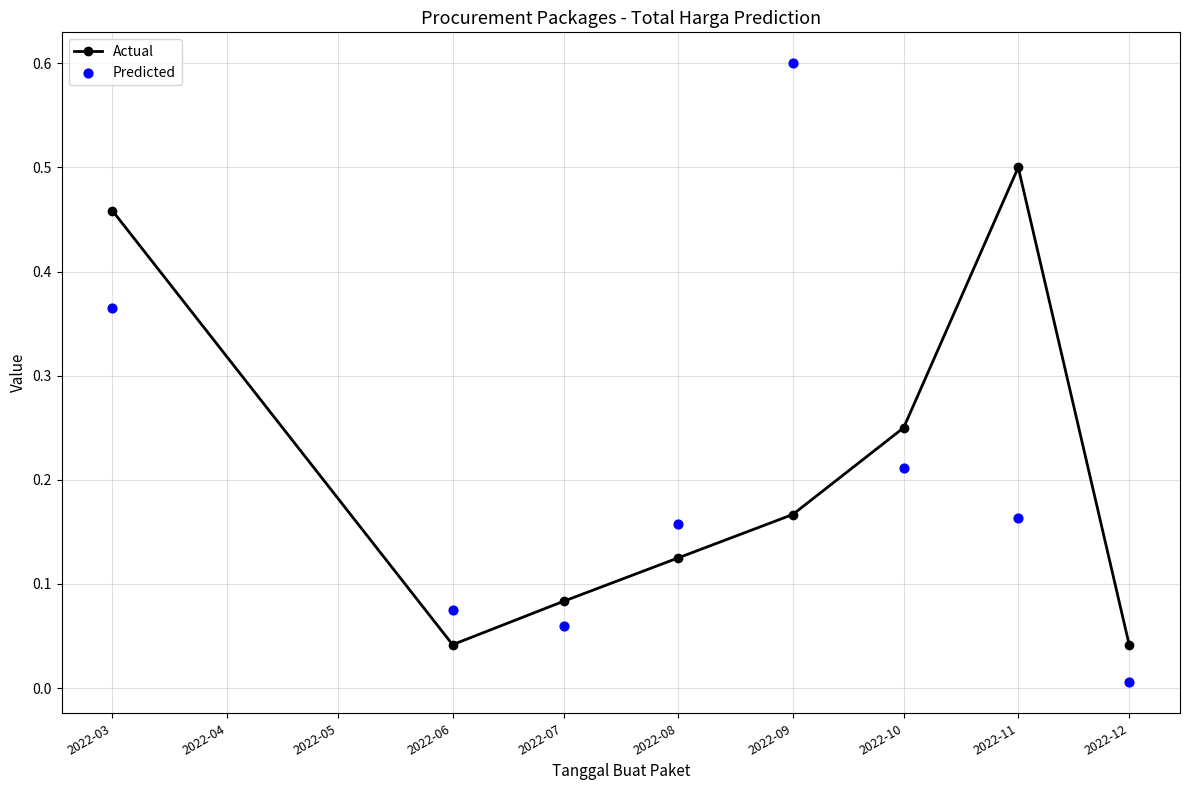

Which series reaches the minimum Y coordinate?

Predicted